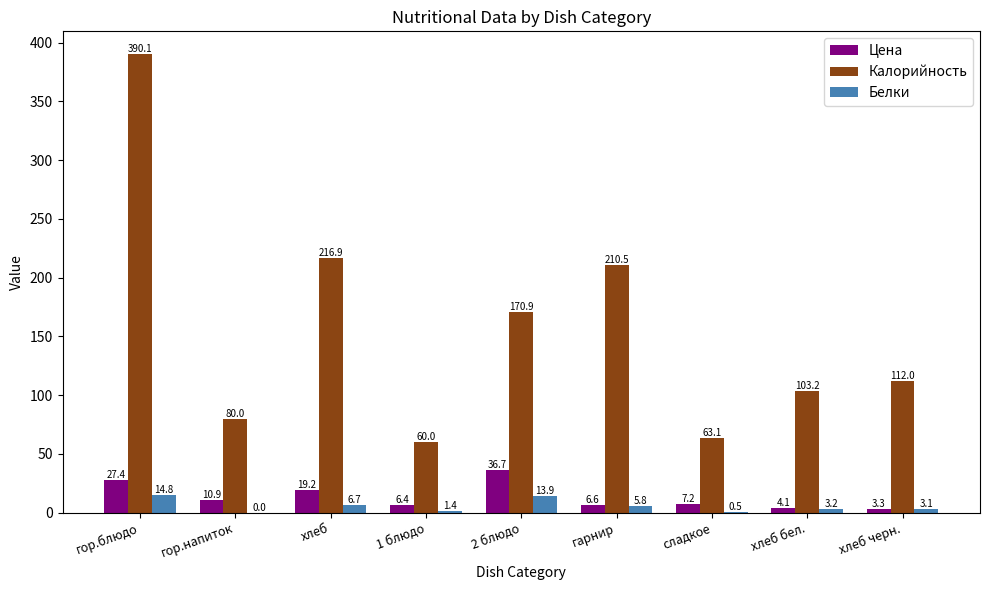

What is the greatest value displayed?

390.1